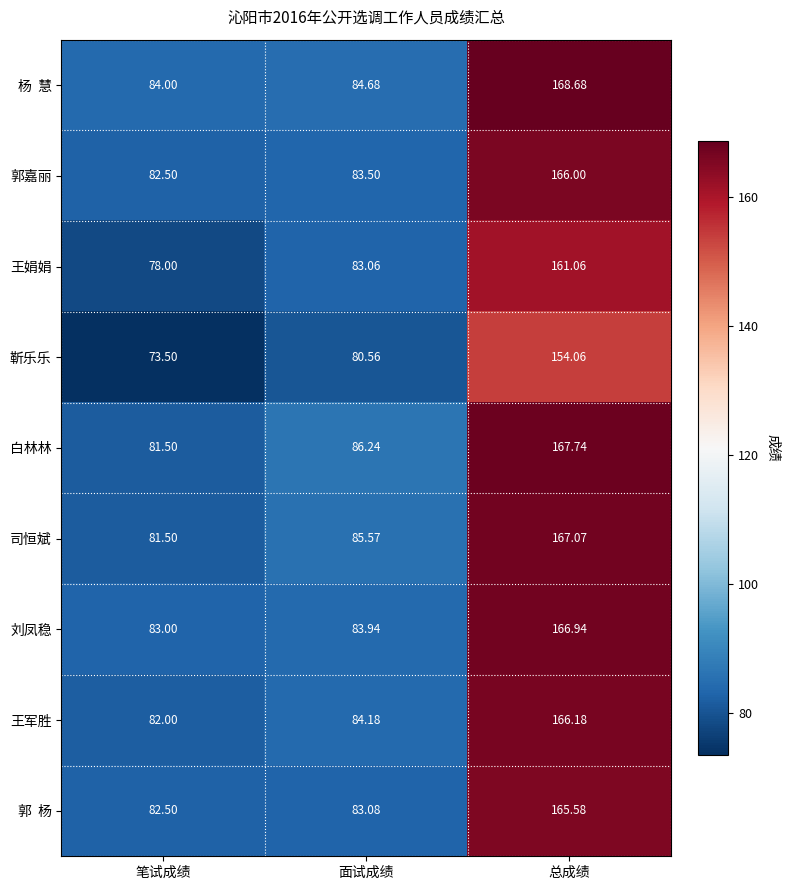

What is the maximum value shown in the chart?

168.7